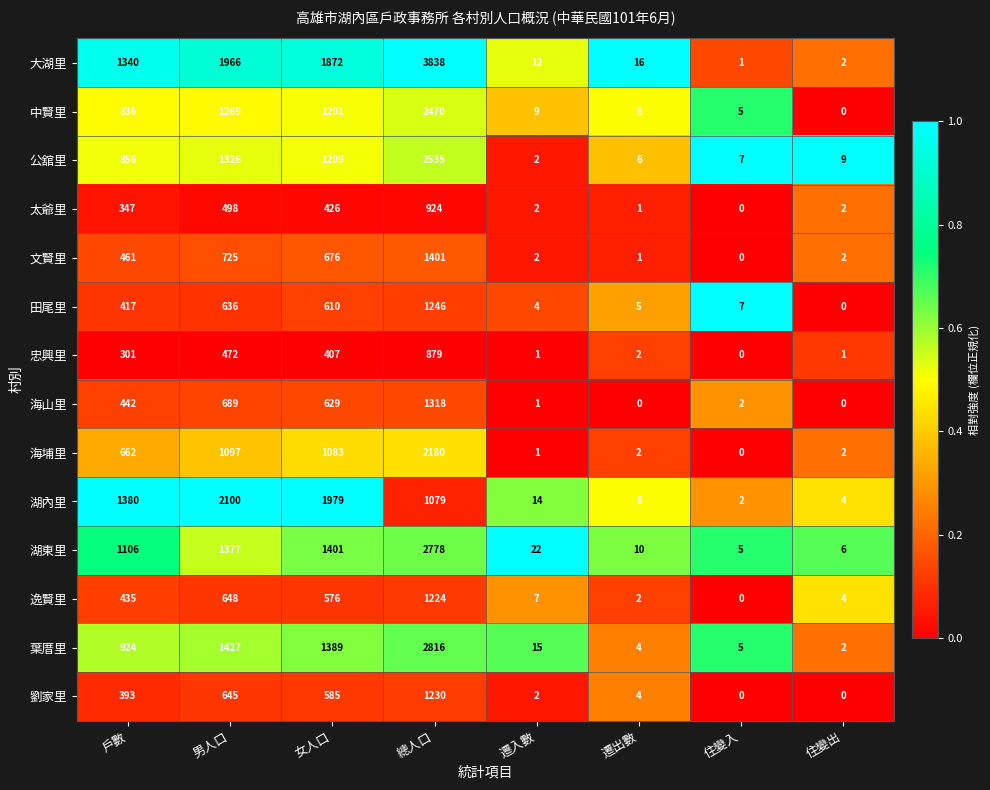

Is the value of 中賢里 at 男人口 greater than the value of 公舘里 at 遷出數?

Yes